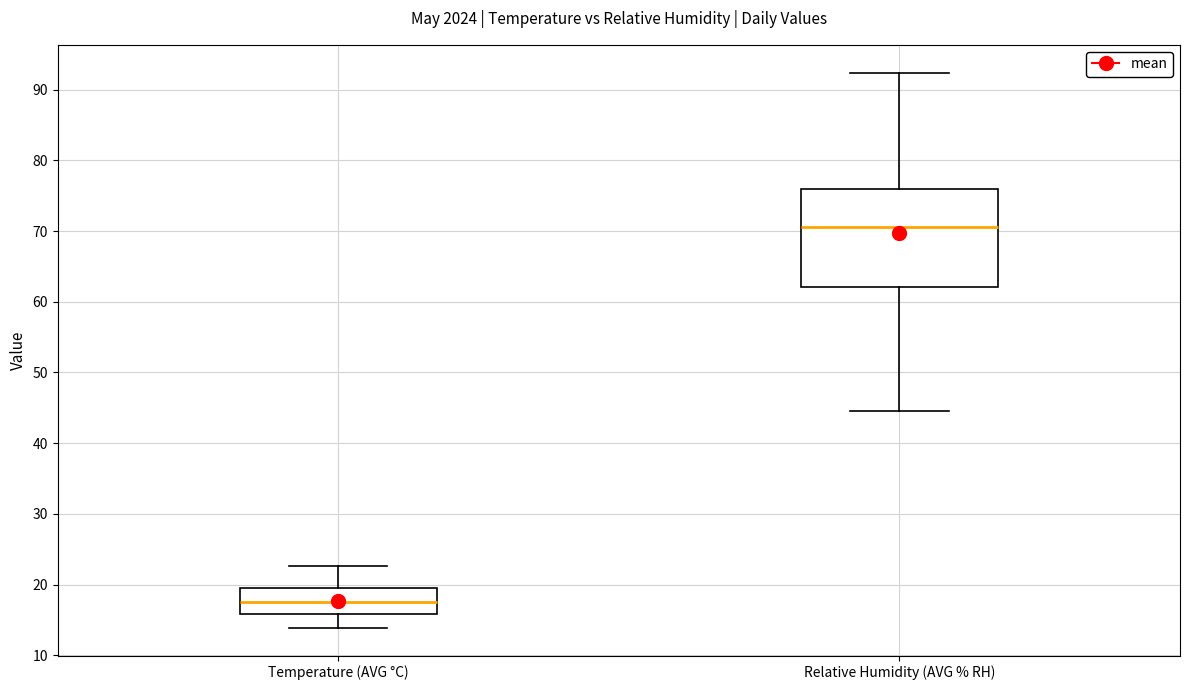

Which box has the highest median line?

Relative Humidity (AVG % RH)